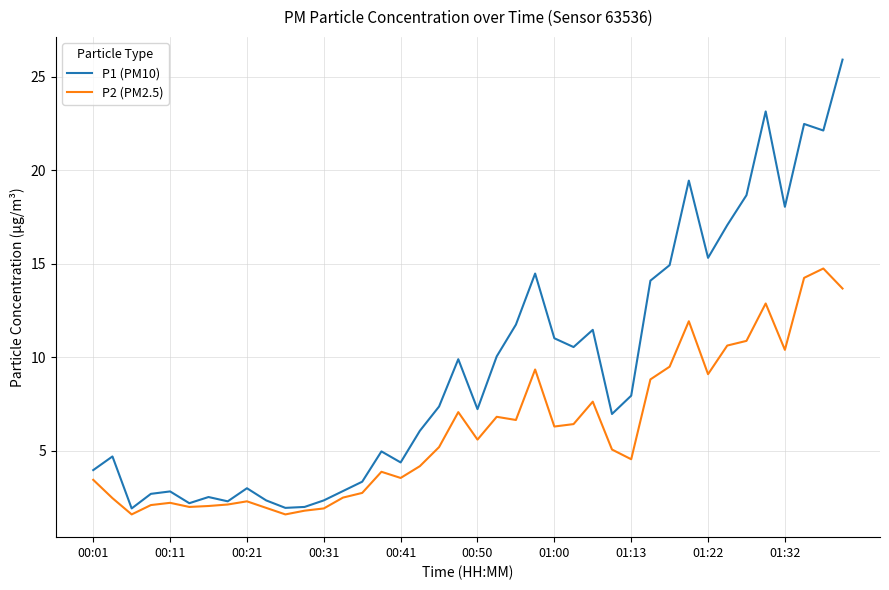

List the series in order of their overall mean, lowest first.

P2 (PM2.5), P1 (PM10)